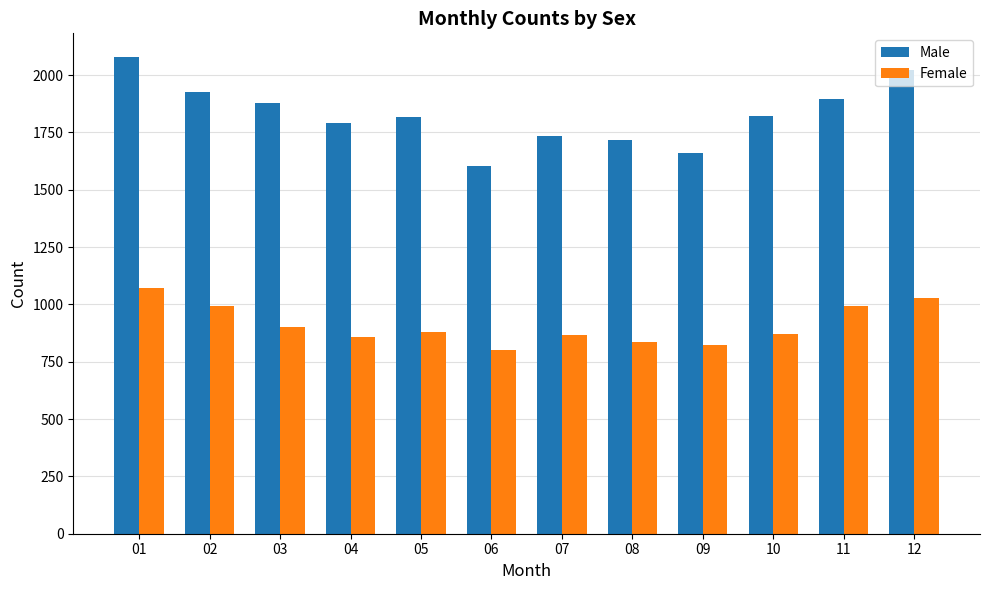

What is the difference between the maximum and minimum values in the Female series?

273